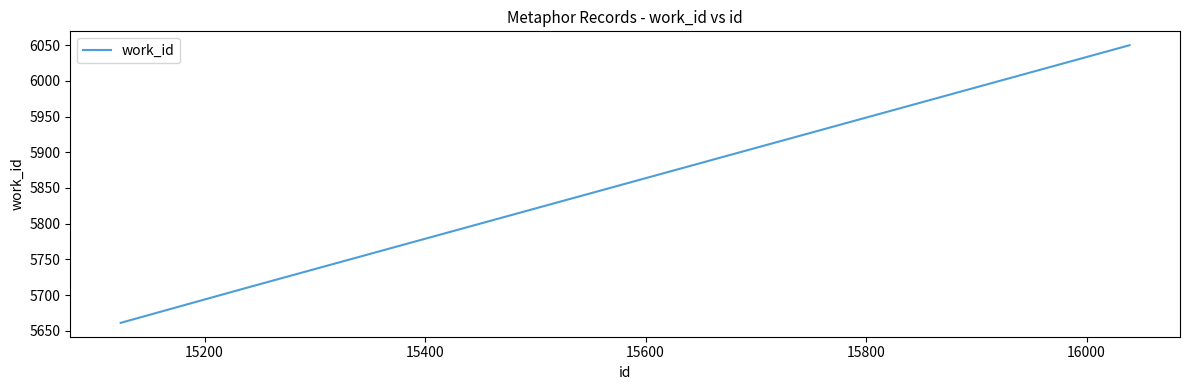

What is the smallest value displayed?

5661